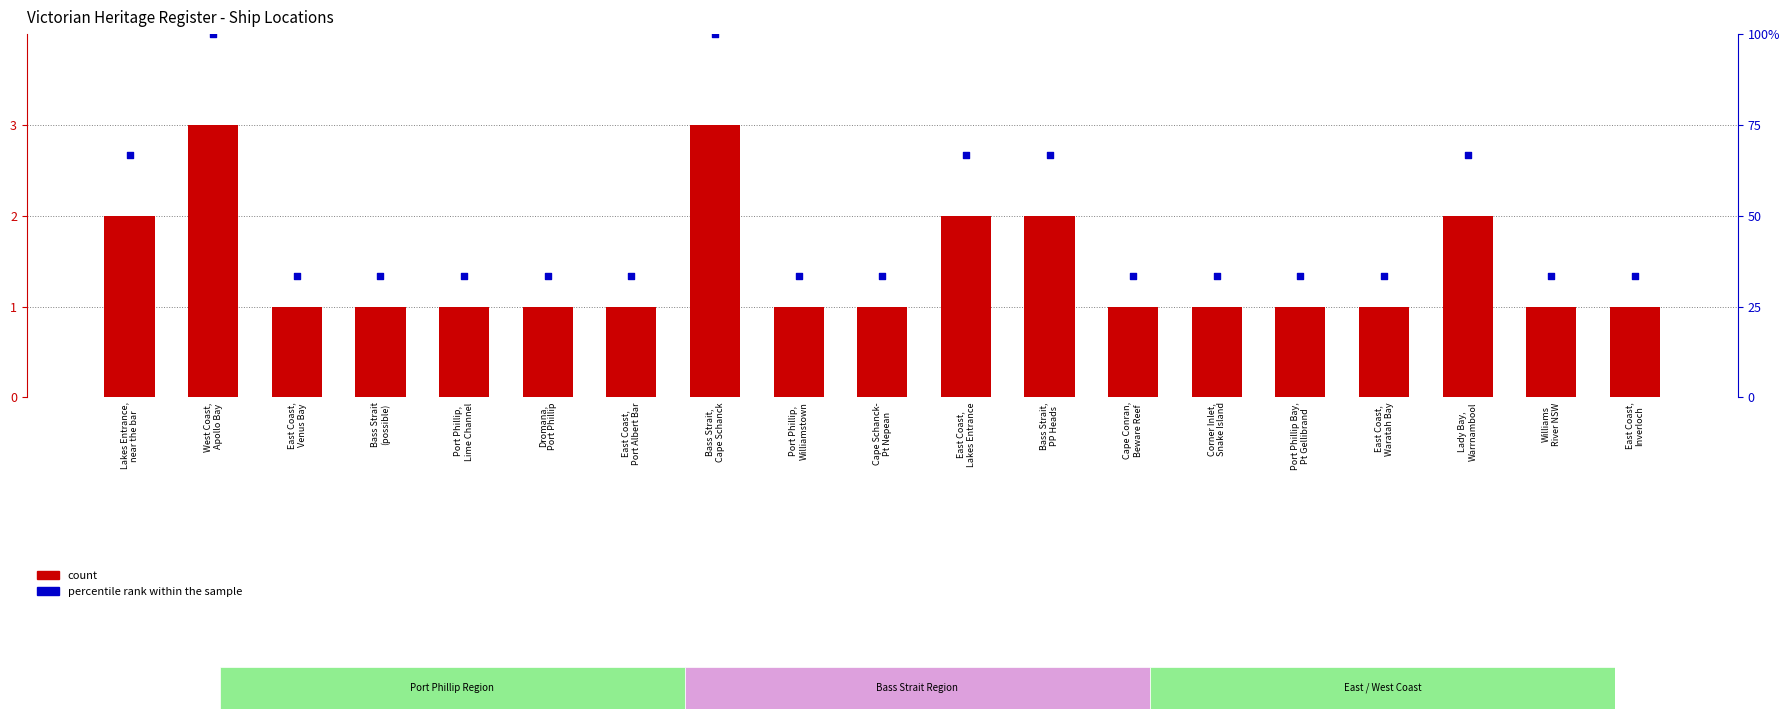

Is the value of percentile rank within the sample at Corner Inlet,
Snake Island greater than the value of count at Port Phillip Bay,
Pt Gellibrand?

Yes